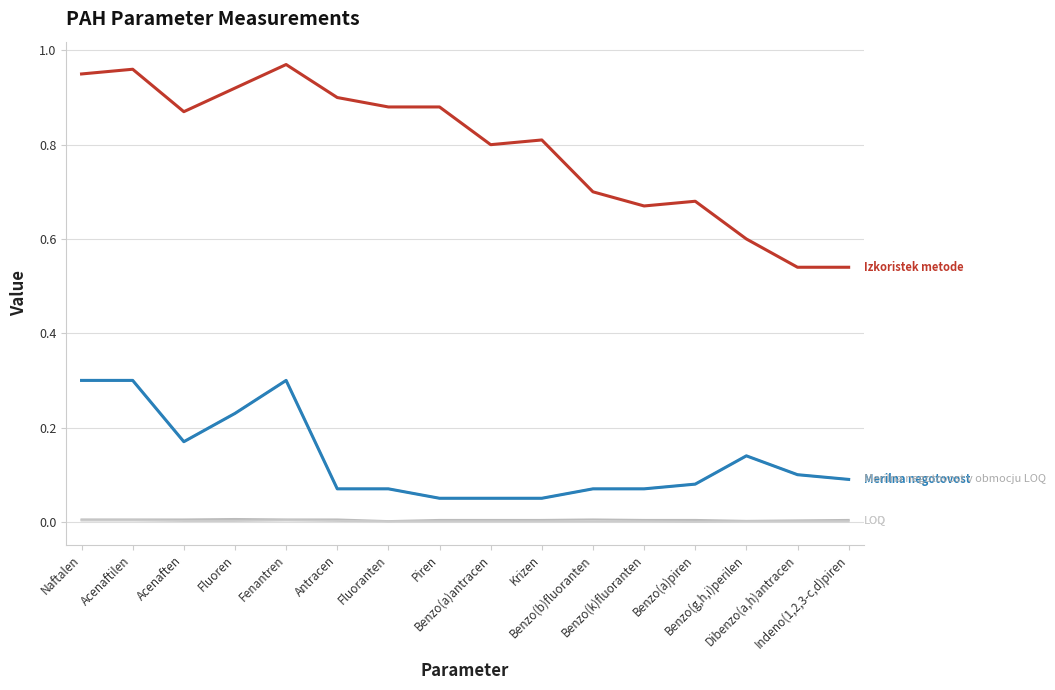

Does the chart have visible grid lines?

Yes